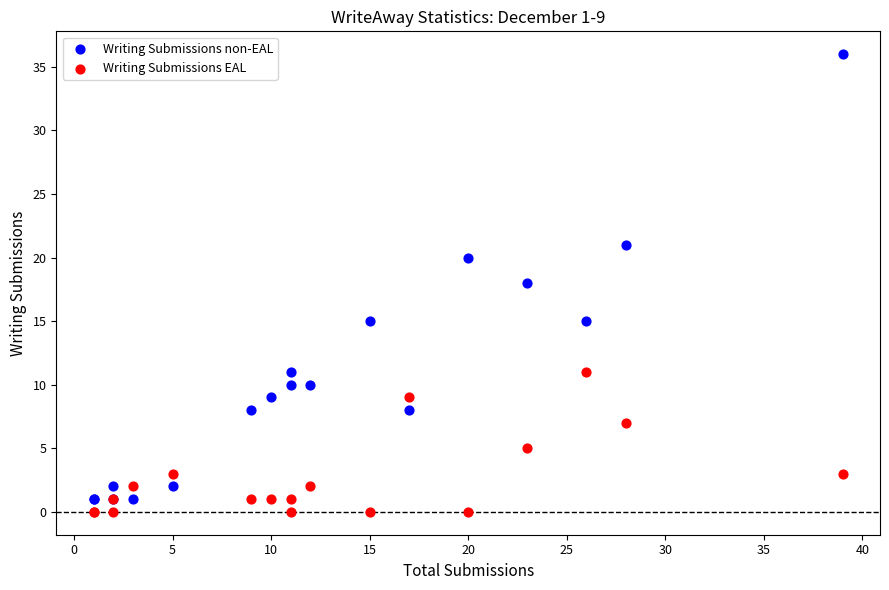

Which series has the widest spread of Y values?

Writing Submissions non-EAL